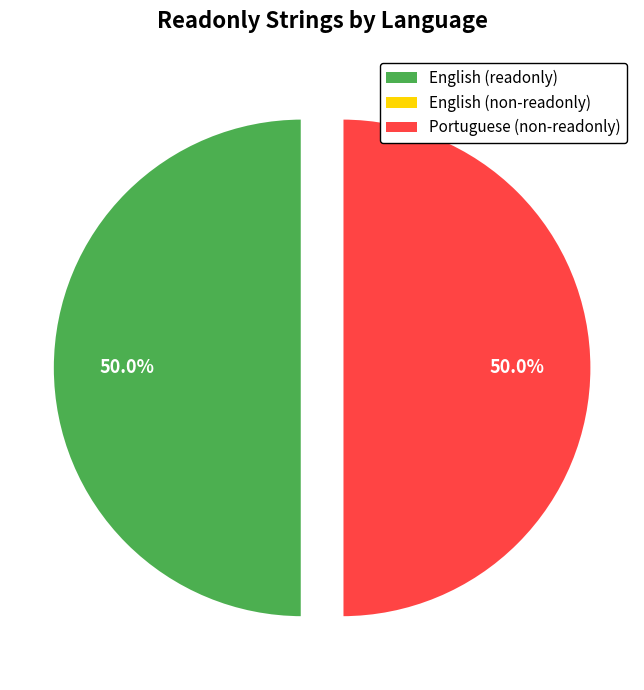

How many segments does this pie chart have?

2